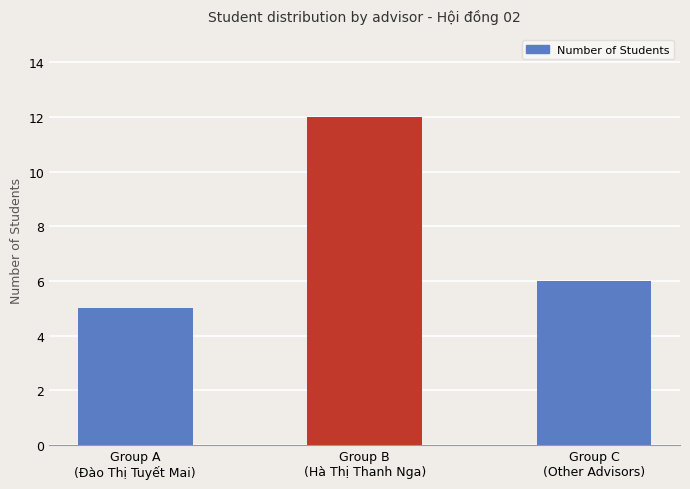

List the labels in order of value, smallest first.

Group A
(Đào Thị Tuyết Mai), Group C
(Other Advisors), Group B
(Hà Thị Thanh Nga)